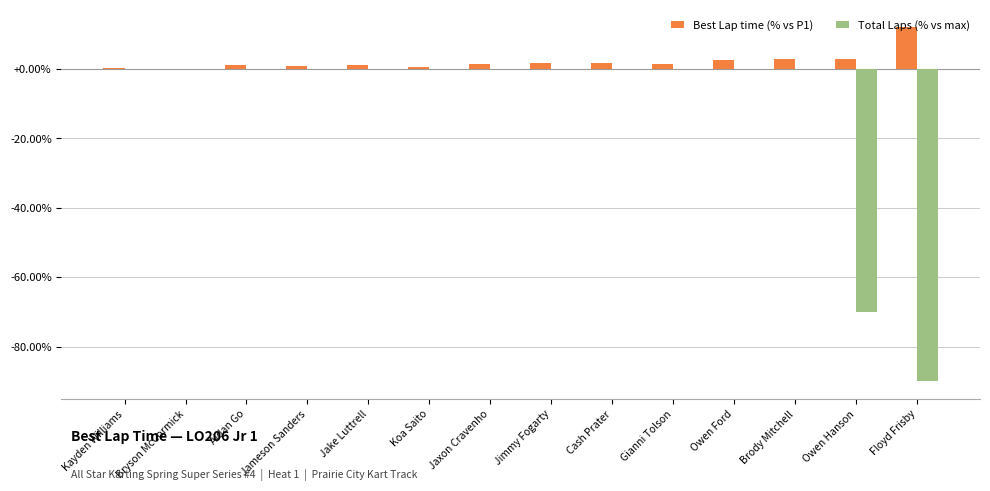

The Best Lap time (% vs P1) series shows 5.0 at Bryson McCormick. True or false?

False